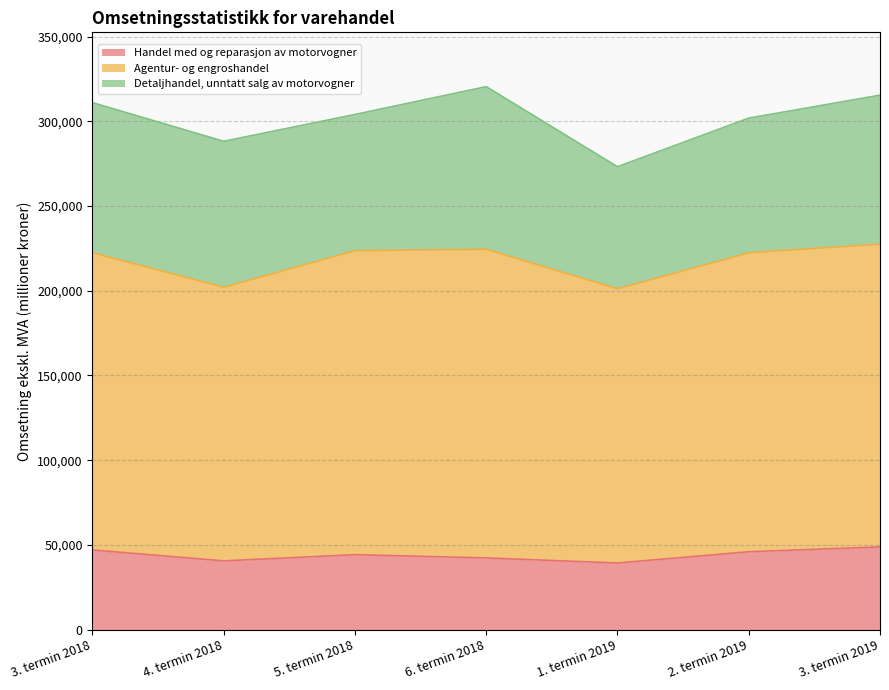

At how many categories does at least one series exceed 164280?

5